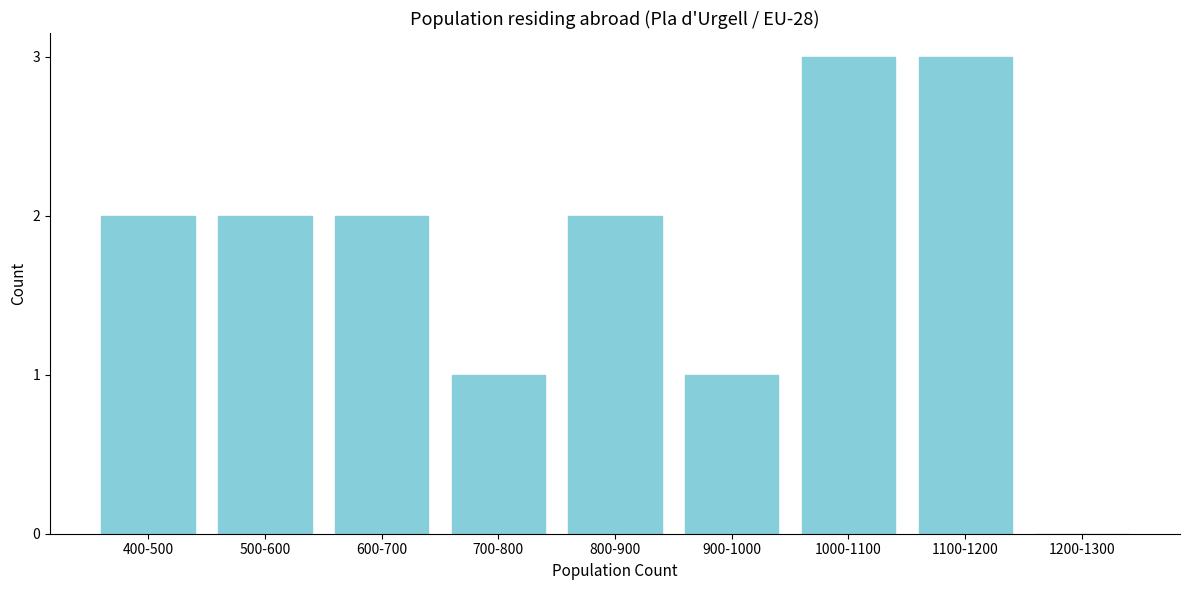

Reading right to left, what are all the values shown in this chart?

1200-1300=0	1100-1200=3	1000-1100=3	900-1000=1	800-900=2	700-800=1	600-700=2	500-600=2	400-500=2